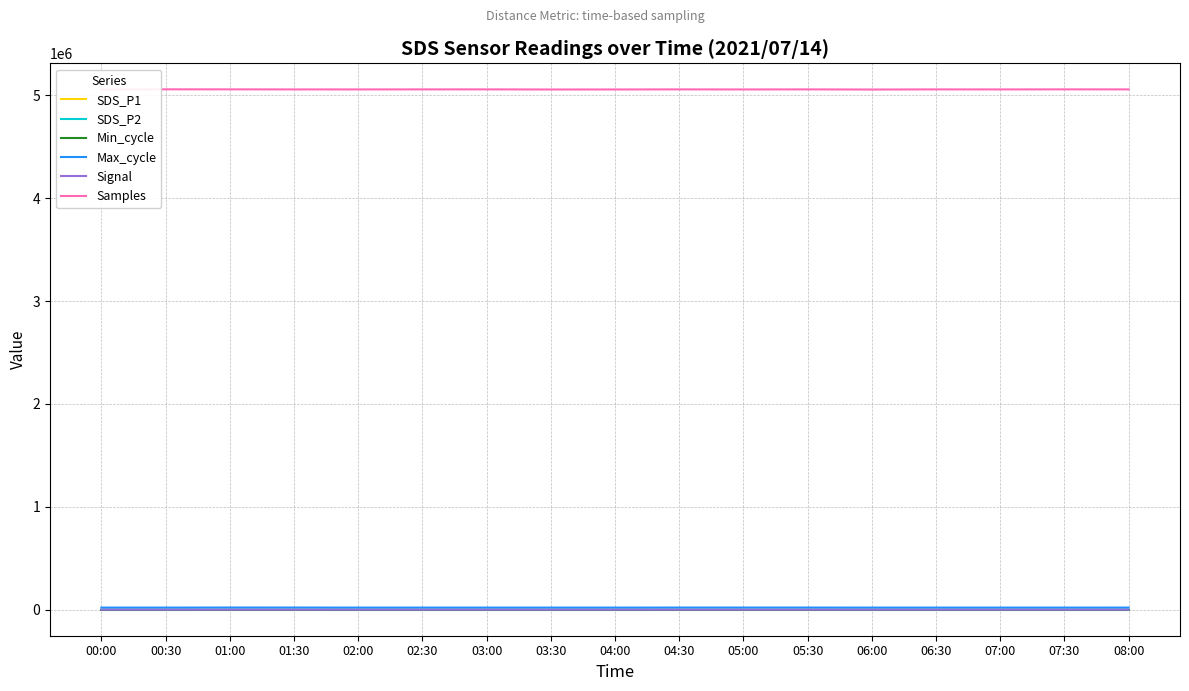

Where is Max_cycle nearest to the value 20706?

04:30